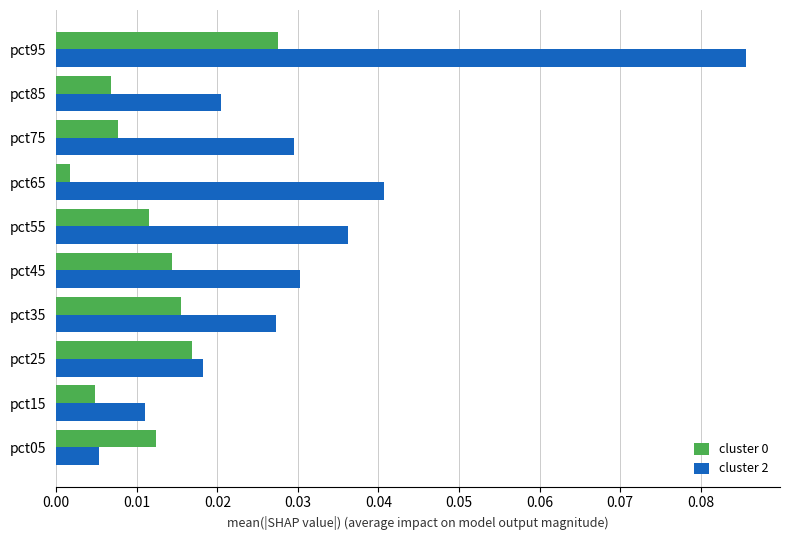

Which series has the widest spread of values?

cluster 2